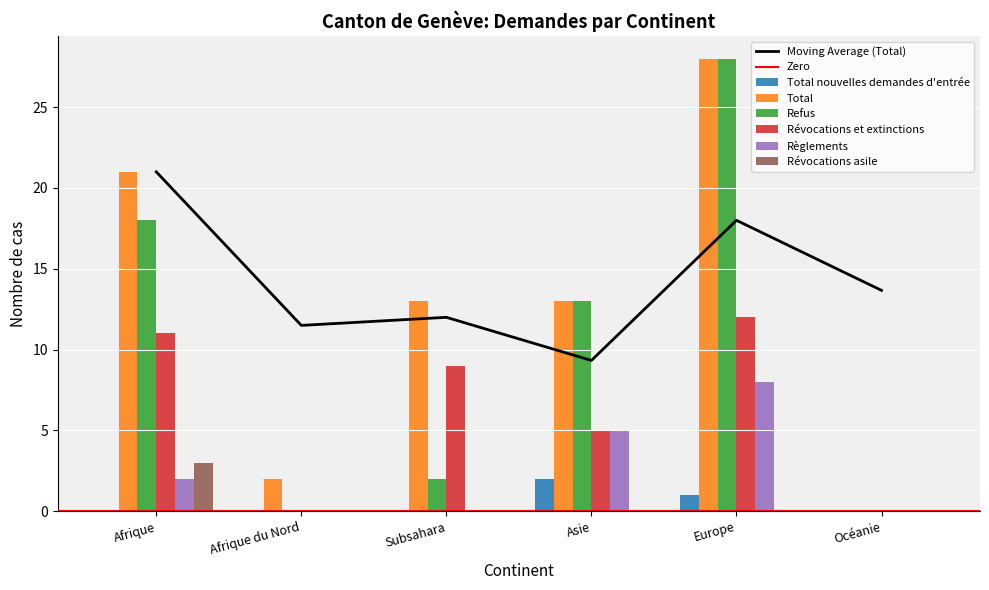

How many positive values does the Révocations et extinctions series have?

4